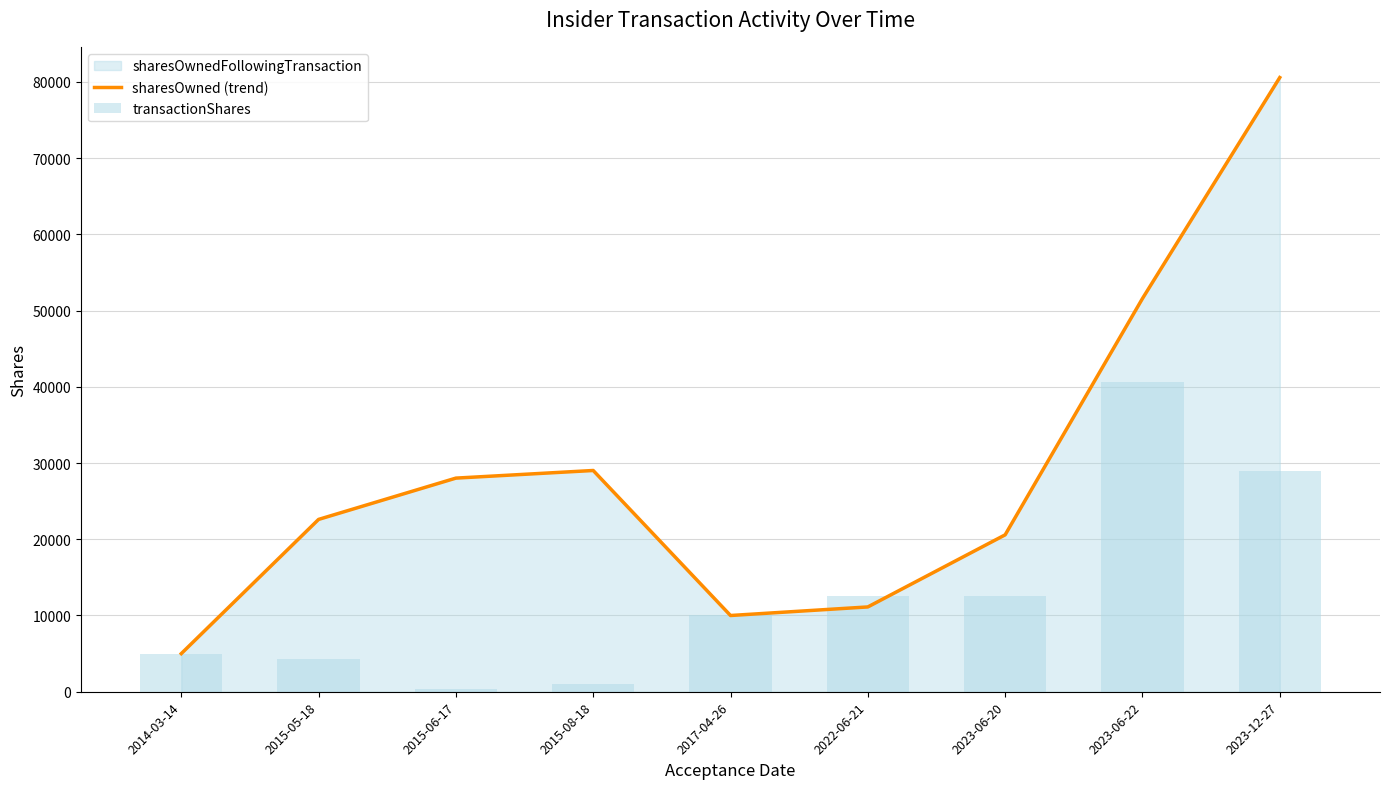

What is the value of the transactionShares bar at the 8th from the left?

40667